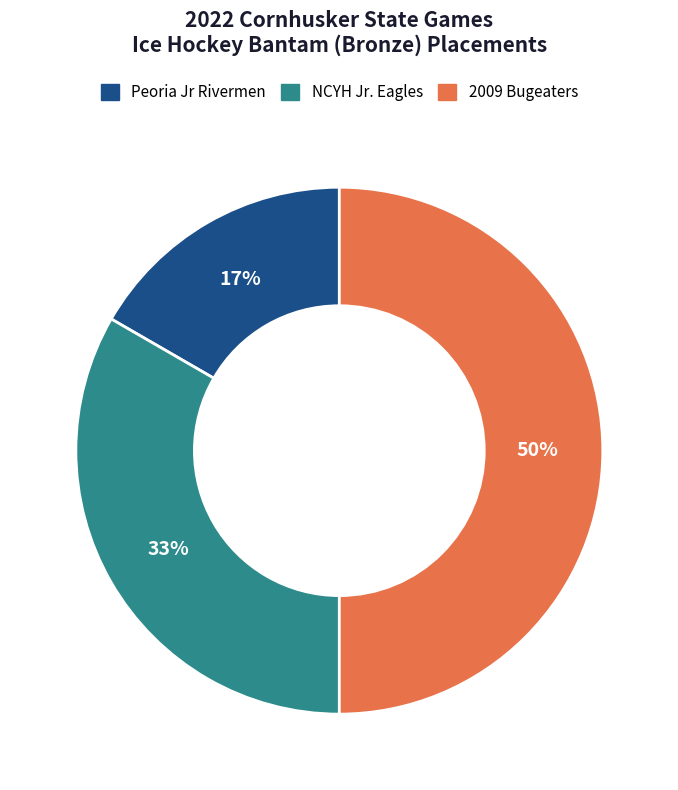

Which has a higher value, Peoria Jr Rivermen or 2009 Bugeaters?

2009 Bugeaters